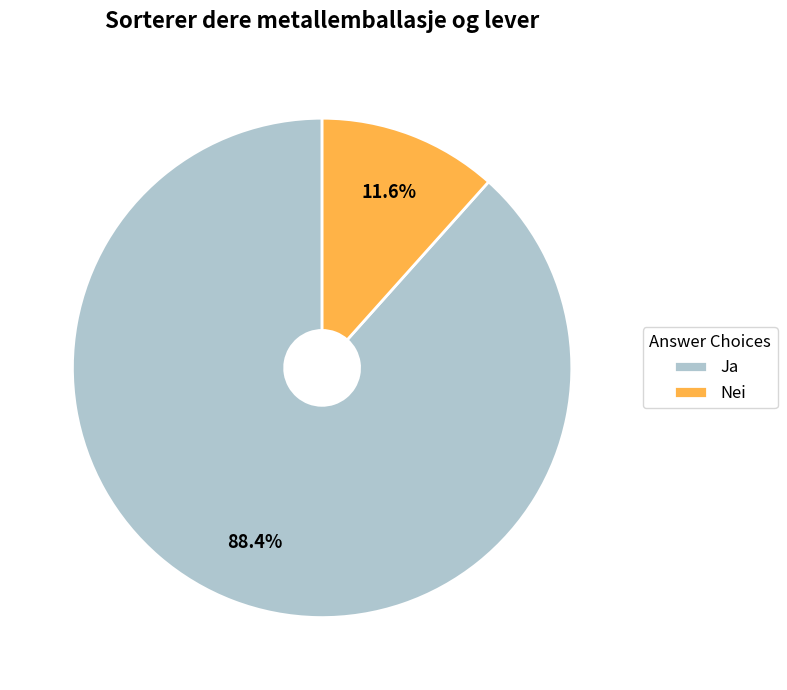

What is the ratio of the value at Ja to the value at Nei?

7.6